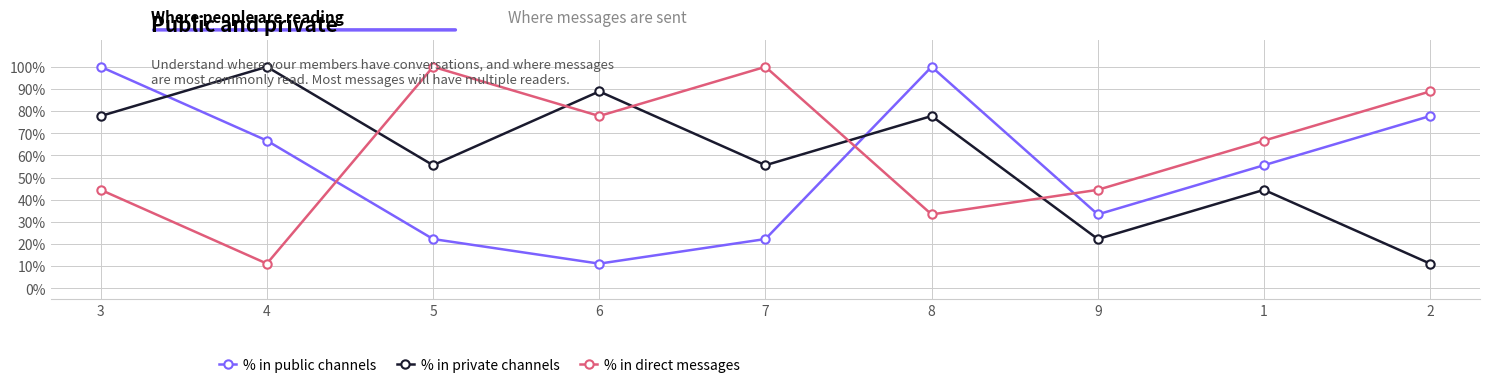

What is the difference between the maximum and minimum values in the % in direct messages series?

0.9